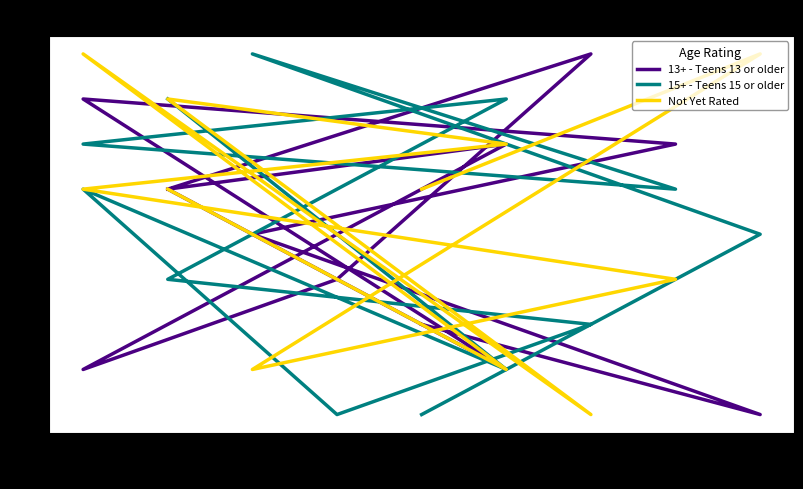

The 15+ - Teens 15 or older series shows 2 at 8. True or false?

False